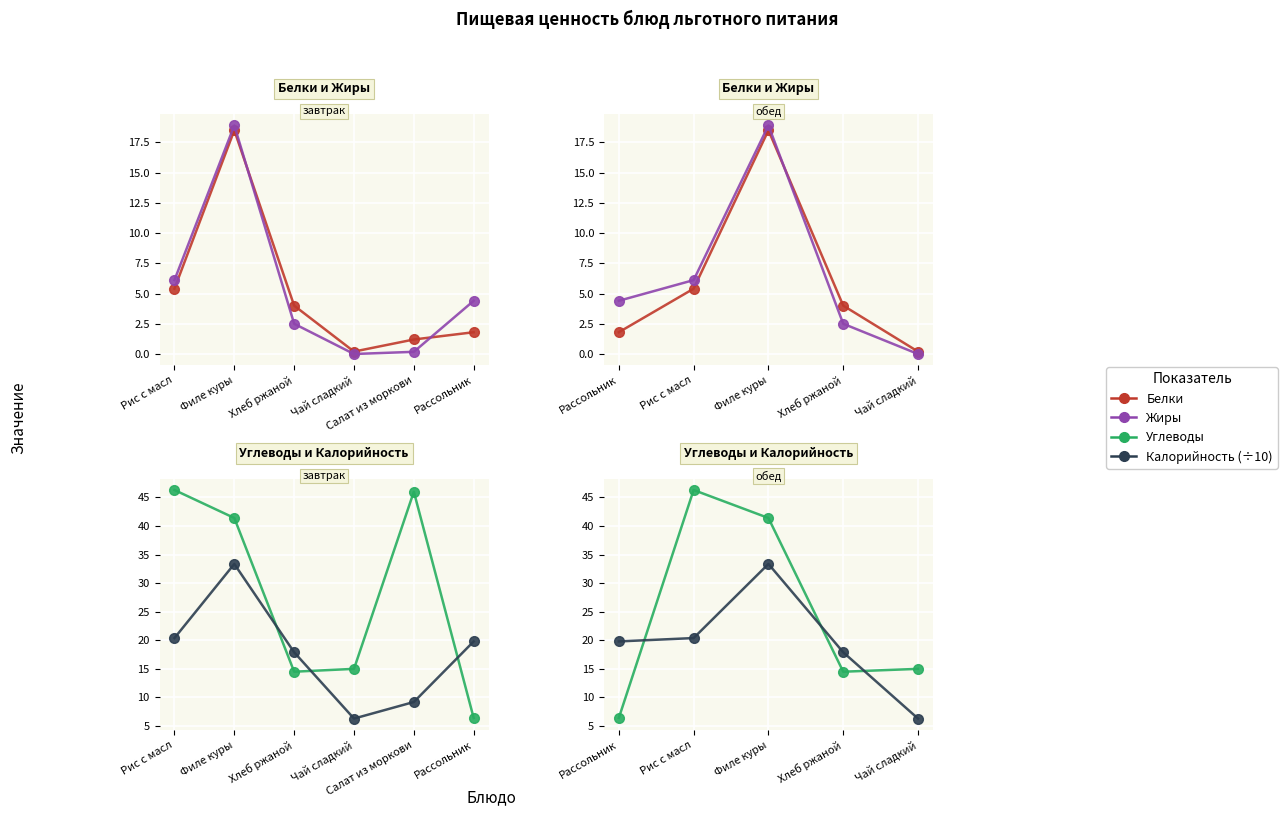

Is this an area chart (filled region under the line)?

No